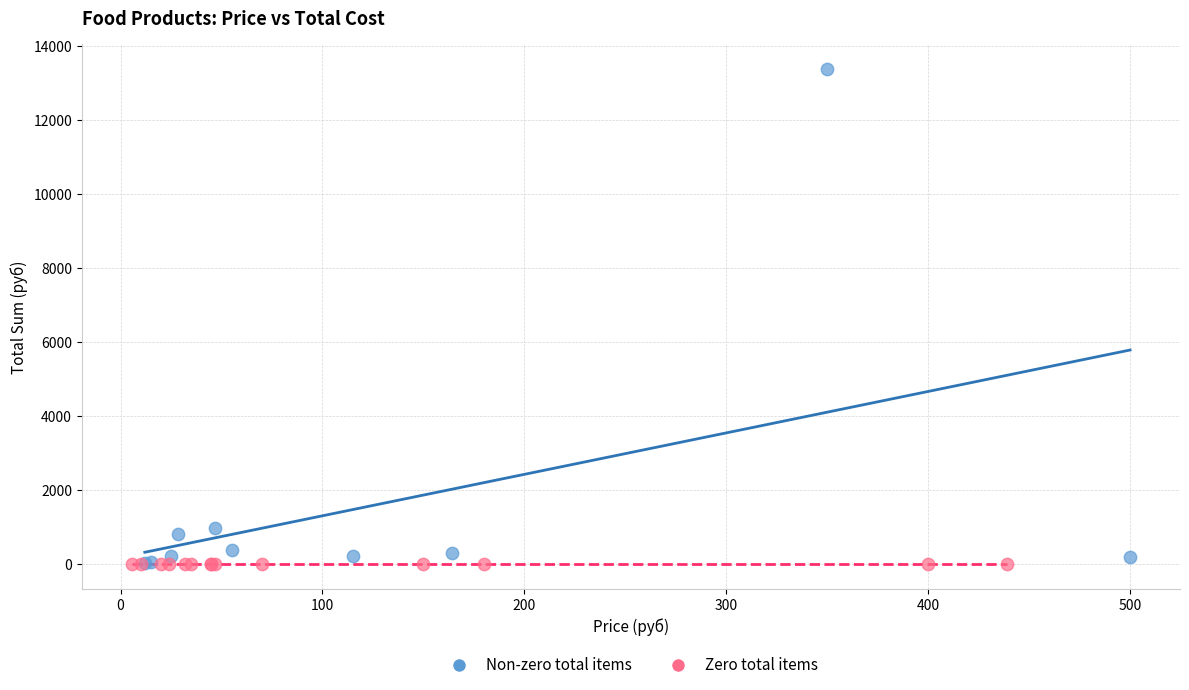

Which series contains the highest Y value?

Non-zero total items